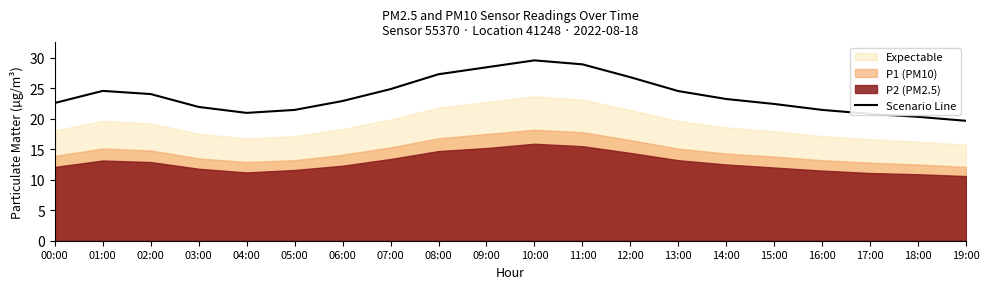

How many points are lower than both their immediate neighbors (excluding endpoints)?

1